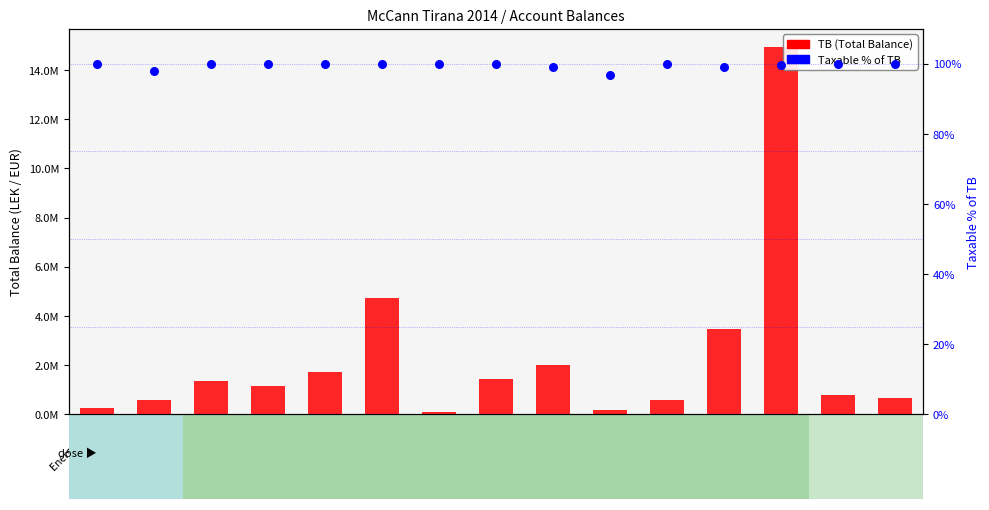

What are all the series names shown in the legend?

TB (Total Balance), Taxable % of TB